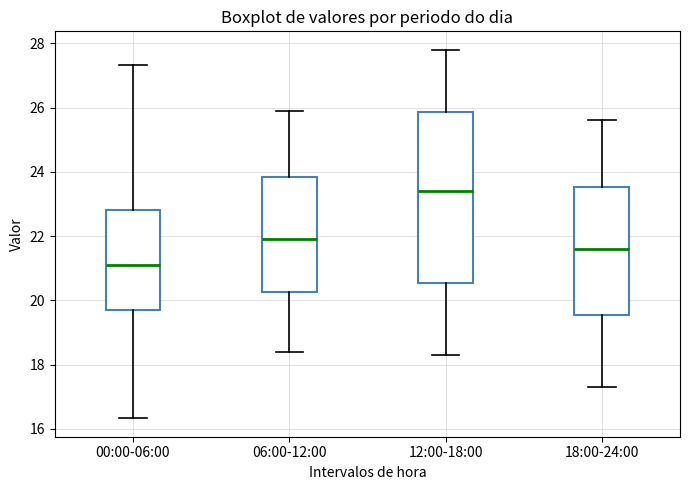

Which box is the tallest, from its lower edge to its upper edge?

12:00-18:00